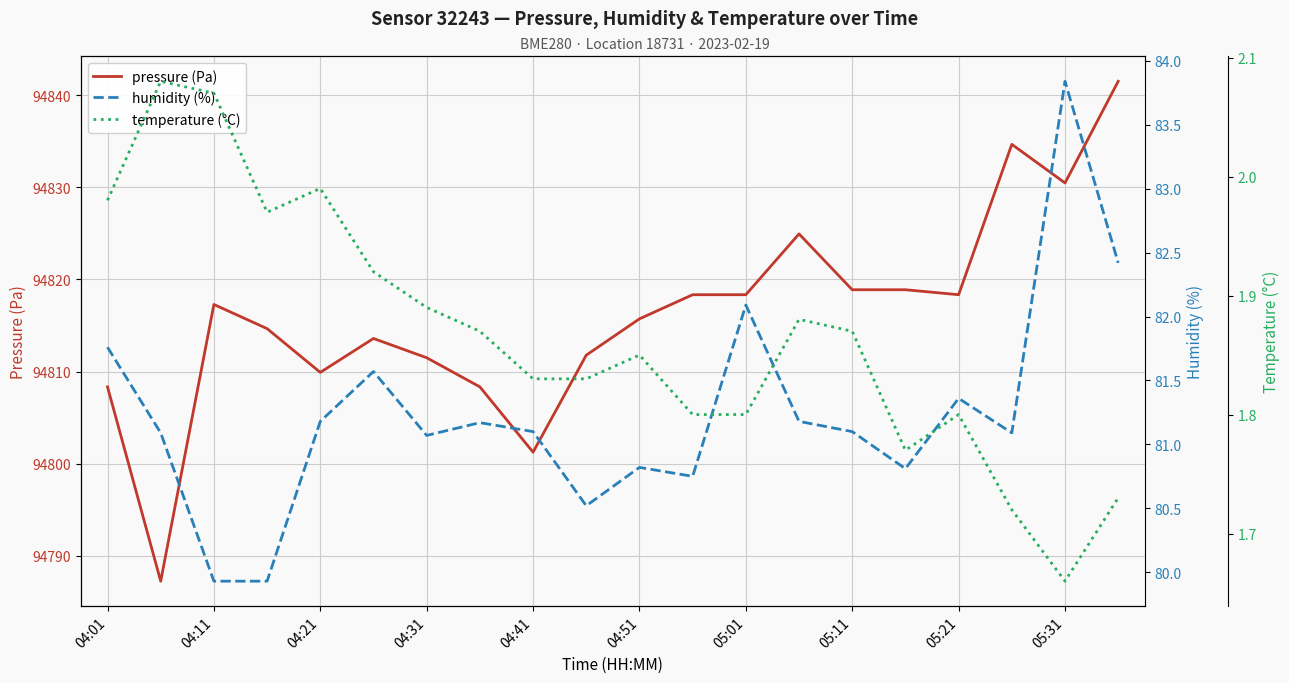

True or false: pressure (Pa) has a value of 138333.1 at 05:31.

False